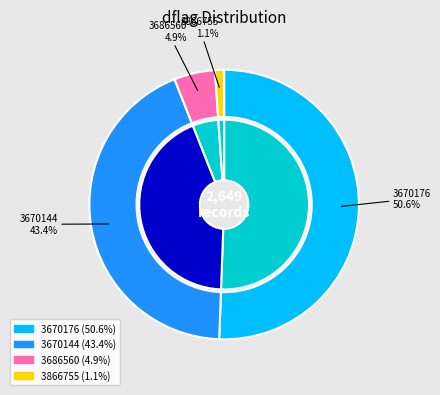

True or false: 3670176 accounts for 99% of the total.

False